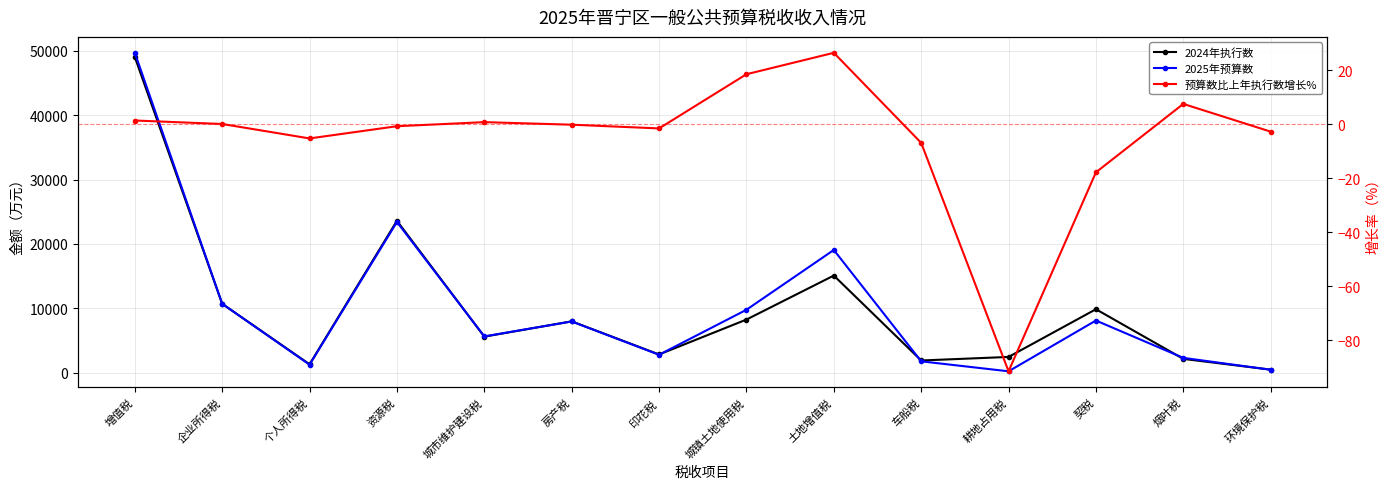

How many interior local peaks does the 预算数比上年执行数增长% series have?

3